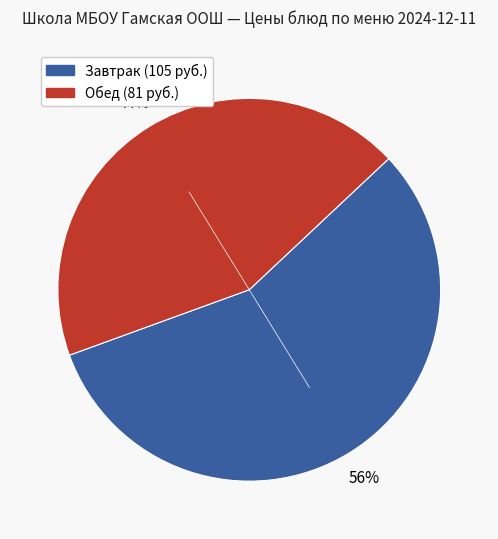

To the nearest percent, what is the average slice percentage?

50%